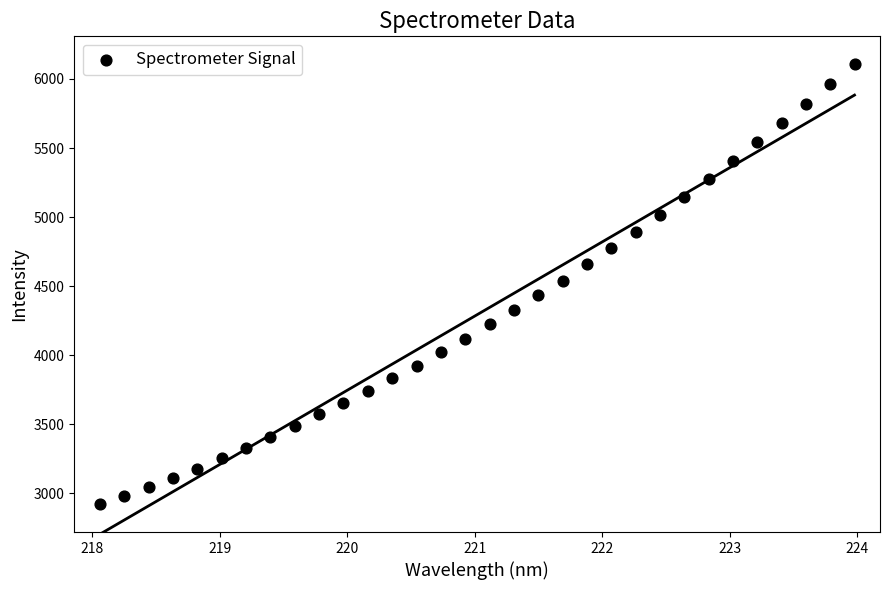

What is the range of Y values (max minus min)?

3188.4